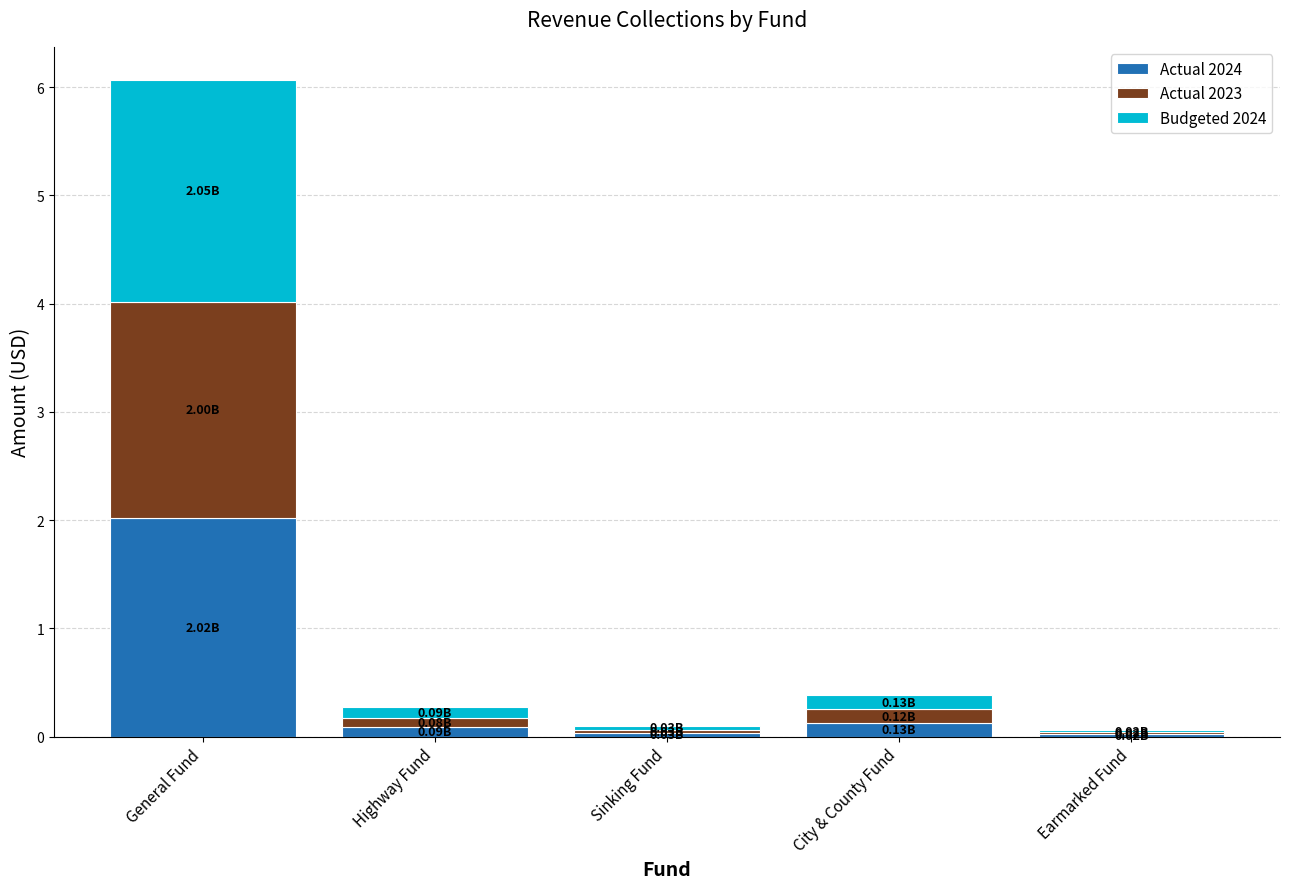

Which category has the highest value in the Actual 2024 series?

General Fund